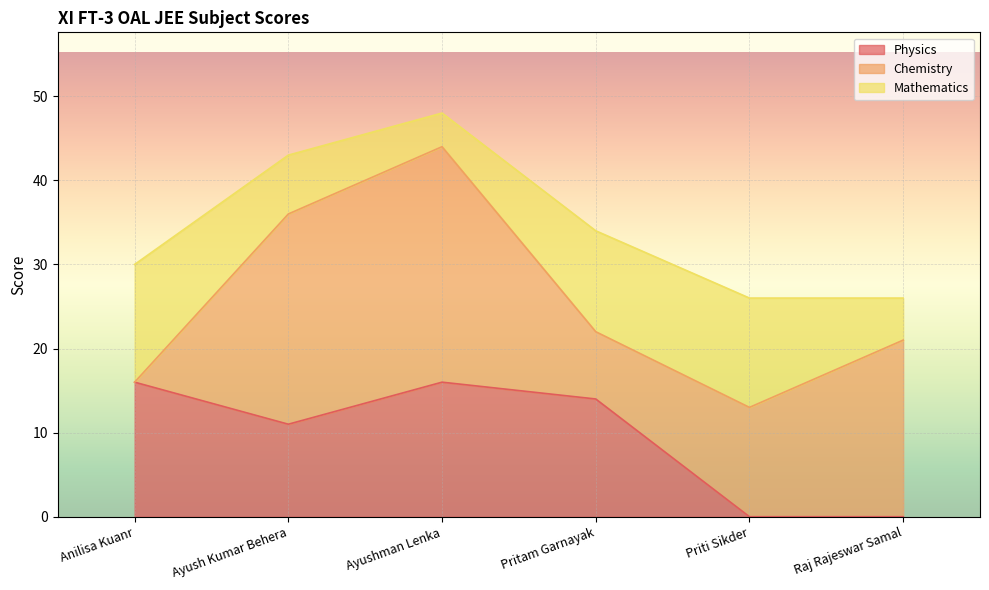

Reading right to left, what are the values for Physics?

0	0	14	16	11	16